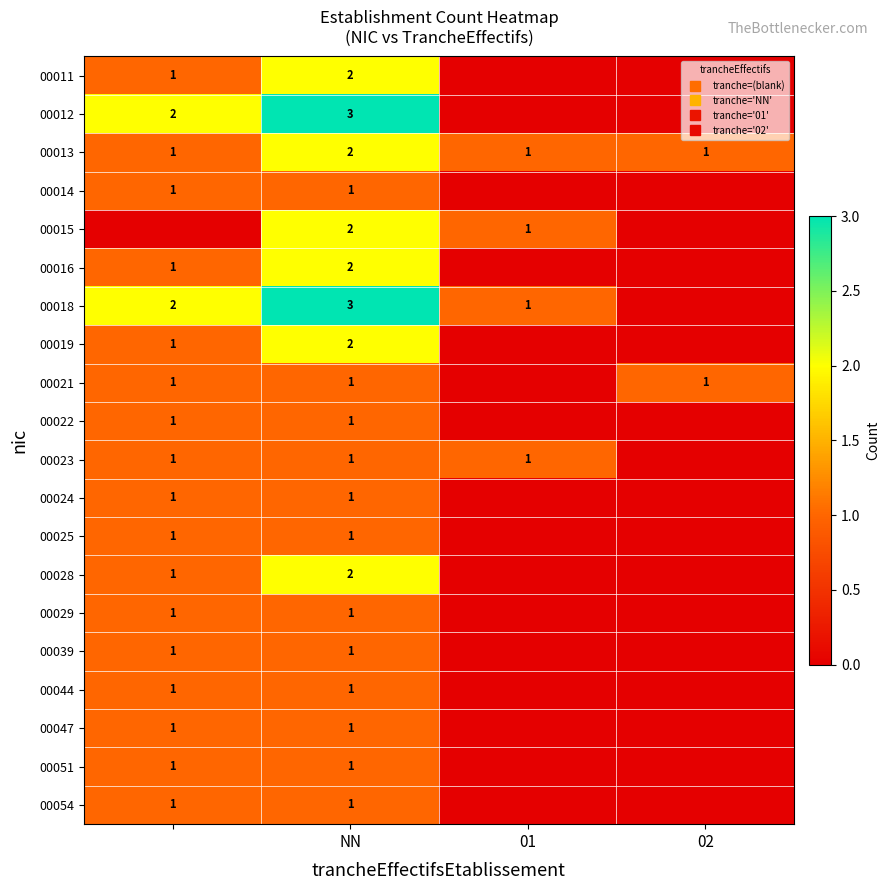

At how many categories does at least one series exceed 2?

1